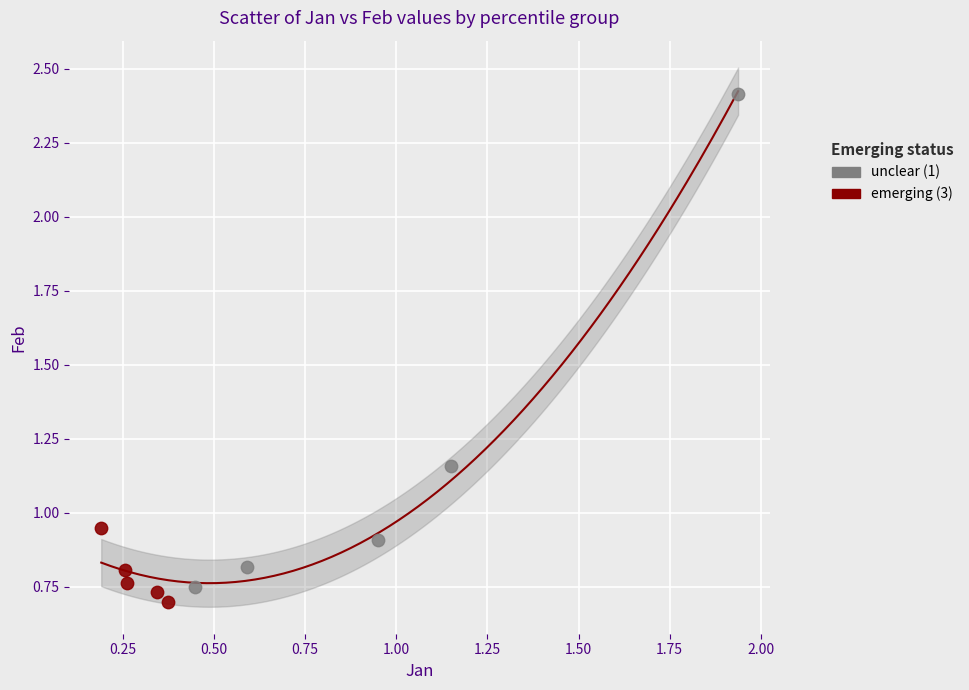

Which series contains the highest Y value?

unclear (1)